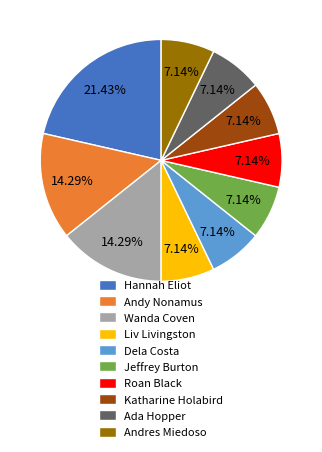

Which slice is the largest?

Hannah Eliot